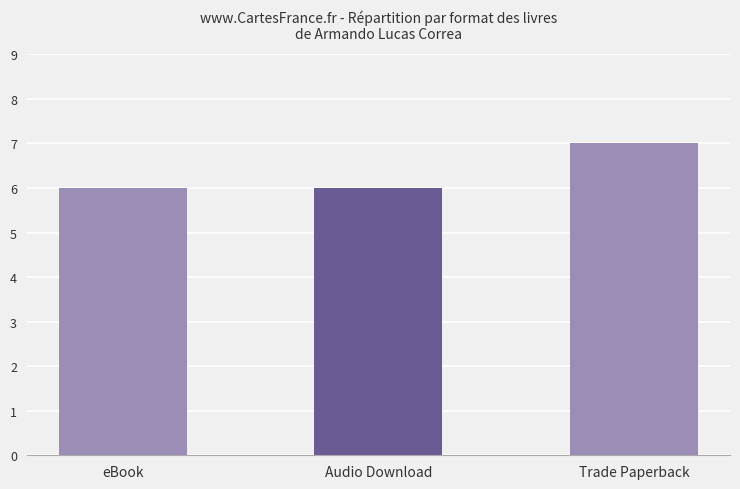

Are the bars grouped side by side (vs. stacked)?

No